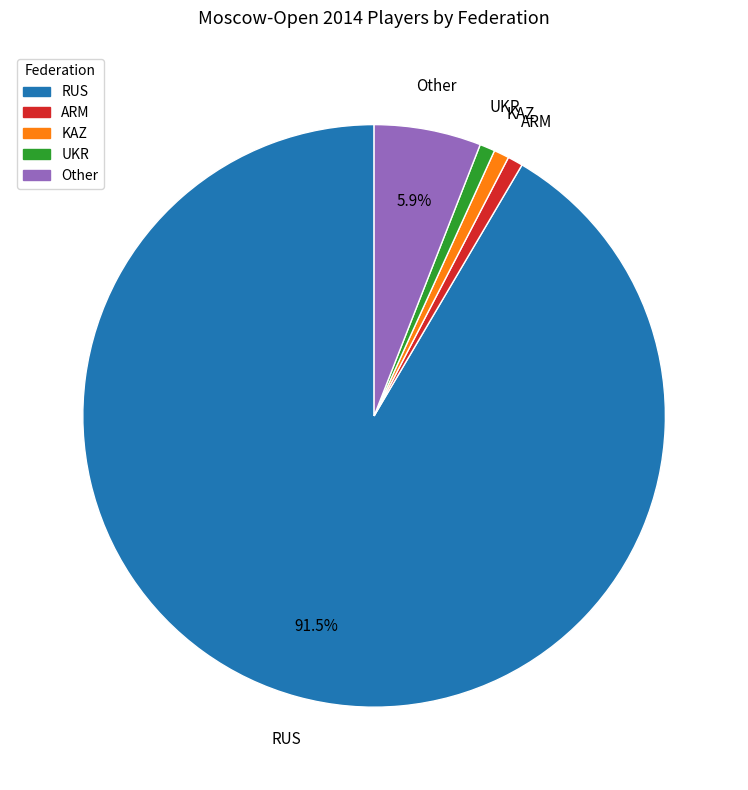

Combined, do Other and RUS account for over 50%?

Yes